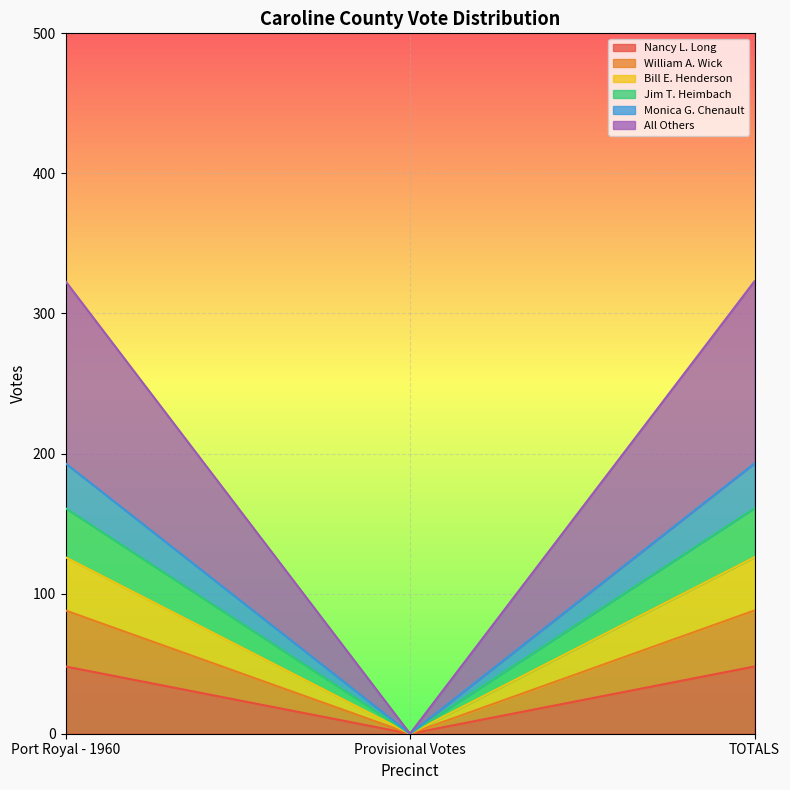

What is the highest value of the Nancy L. Long series?

48